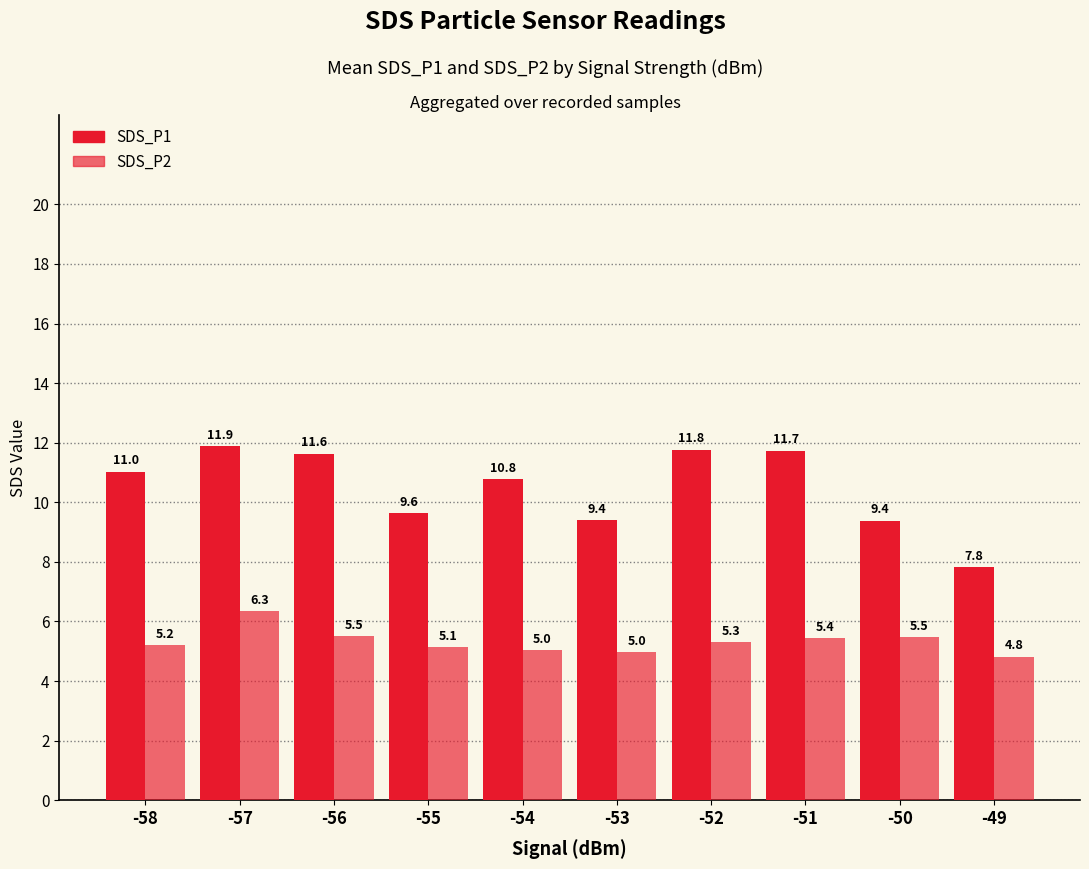

What is the total value across all series at -49?

12.6